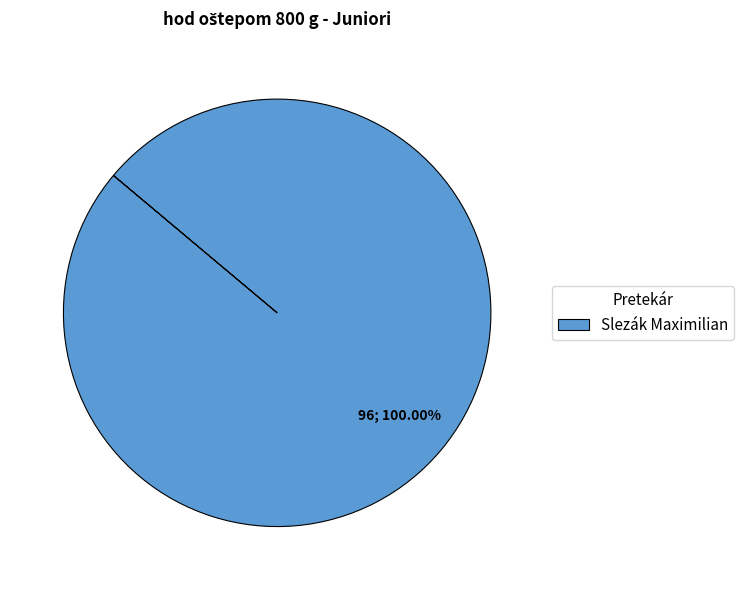

Does Slezák Maximilian account for over 50% of the chart?

Yes